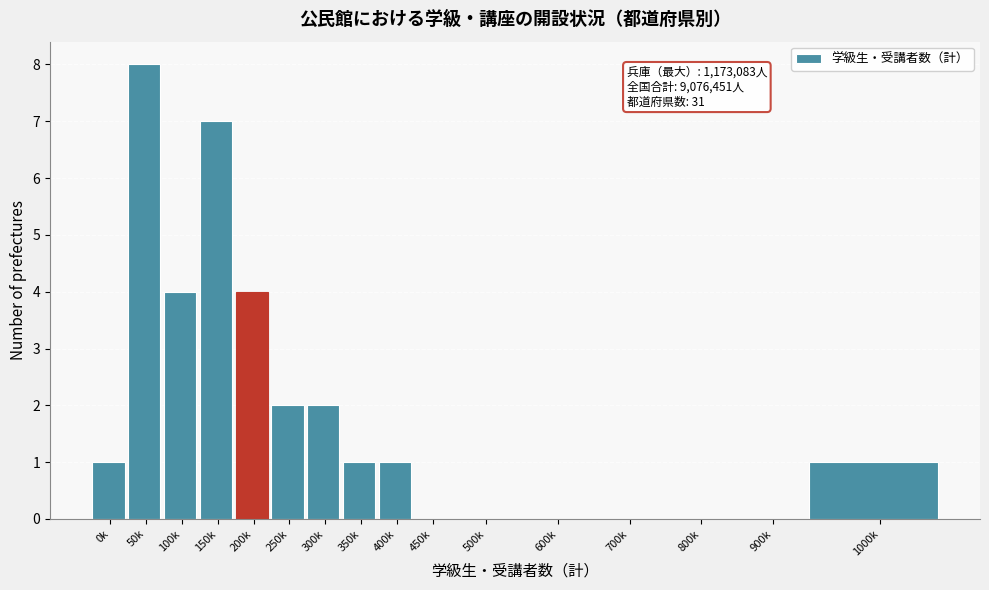

Reading left to right, extract all data points from this chart.

0k=1	50k=8	100k=4	150k=7	200k=4	250k=2	300k=2	350k=1	400k=1	450k=0	500k=0	600k=0	700k=0	800k=0	900k=0	1000k=1